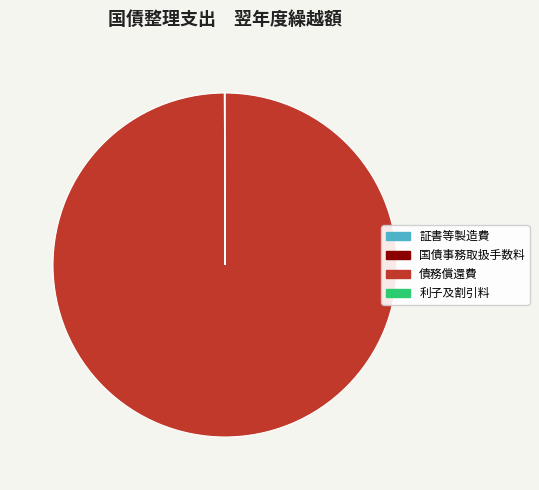

Does any single category account for the majority?

Yes